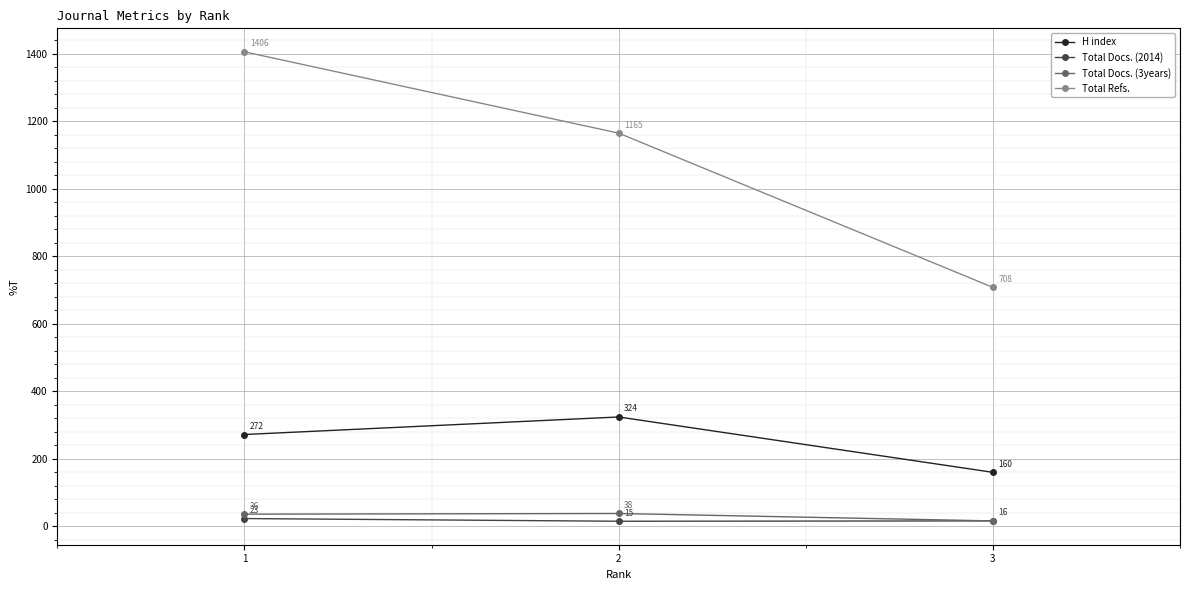

What is the value of the H index point at the 2nd from the left?

324